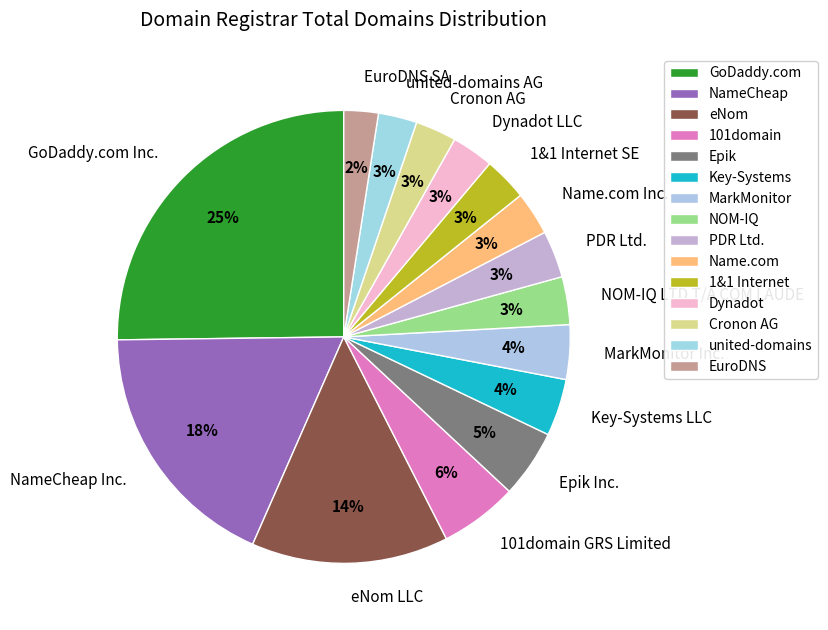

What percentage is the PDR Ltd. slice, to the nearest percent?

3%